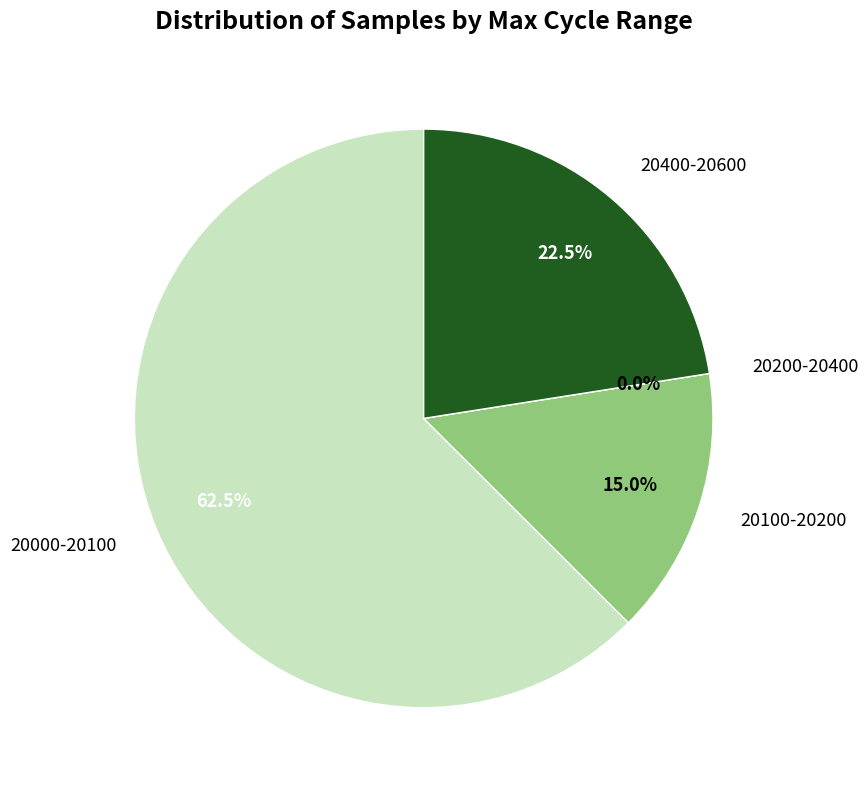

Do 29 and 29 together represent more than half of the pie?

No